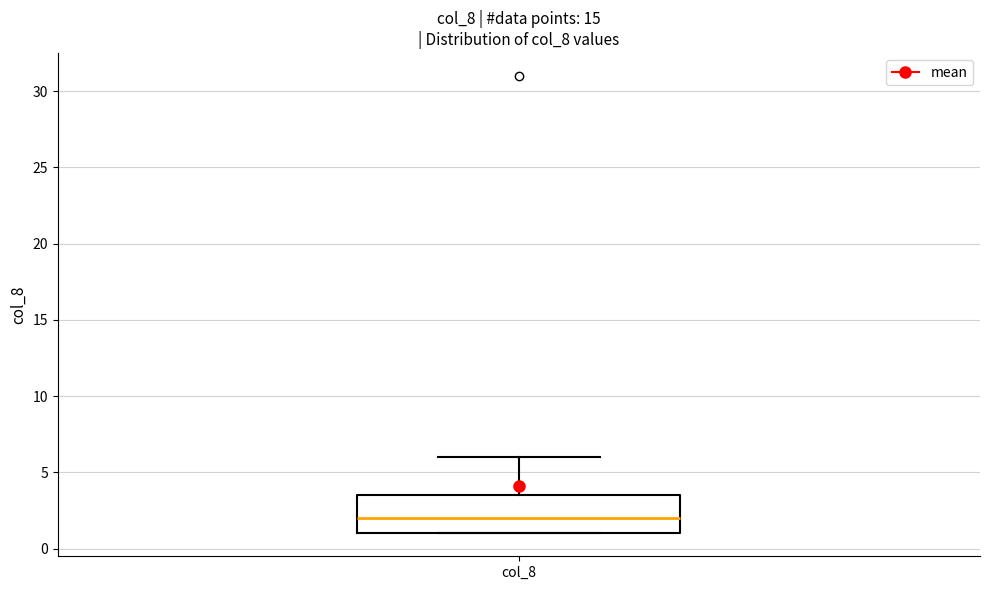

Transcribe this box plot: give where the median line is, the range the box spans, and where the two whiskers end, as read against the y-axis. The values are not printed on the chart, so give them approximately, as read against the axis.

median 2.0, box 1.0 to 3.5, whiskers 1.0 to 6.0